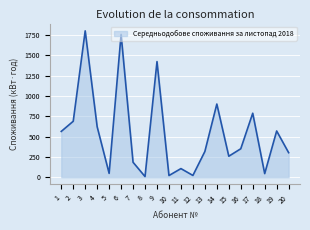

What is the maximum value shown in the chart?

1800.0